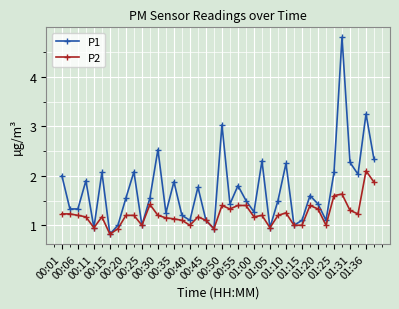

How many series are shown in this chart?

2